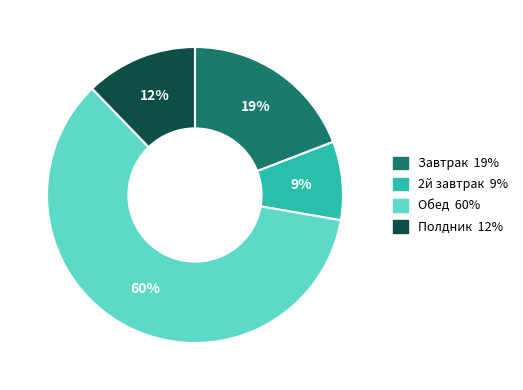

Which has a higher value, 2й завтрак or Полдник?

Полдник